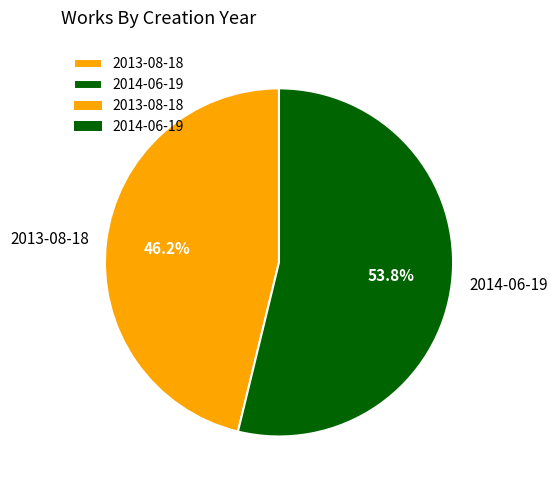

To the nearest percent, what percentage of the pie is 2013-08-18?

46%